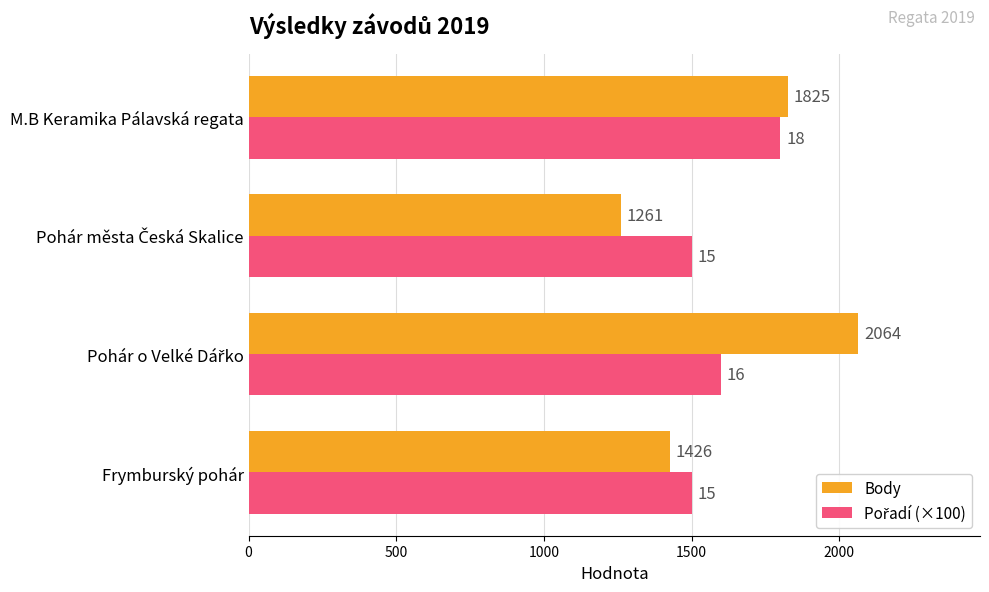

What is the average value of the Body series?

1644